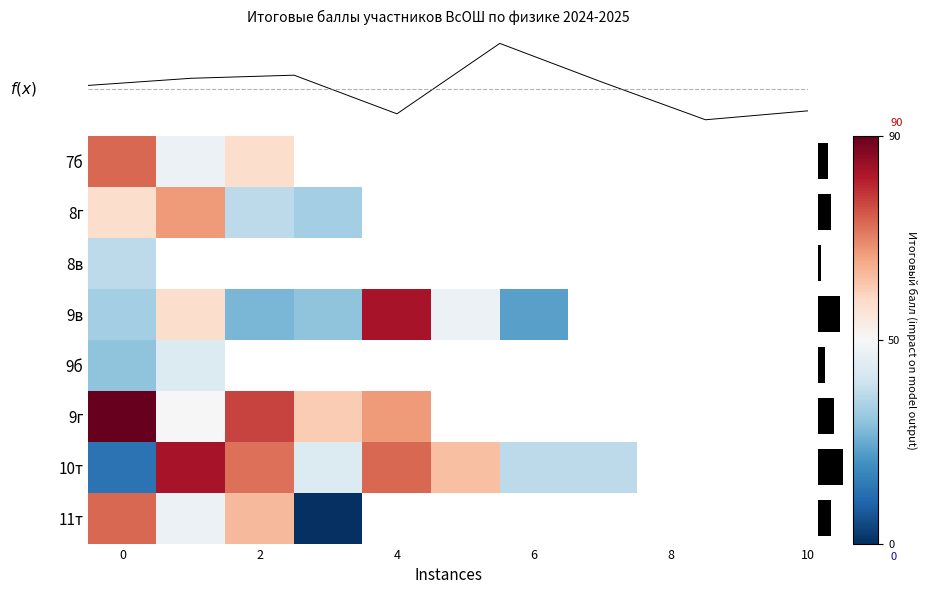

Count the number of categories in the chart.

8